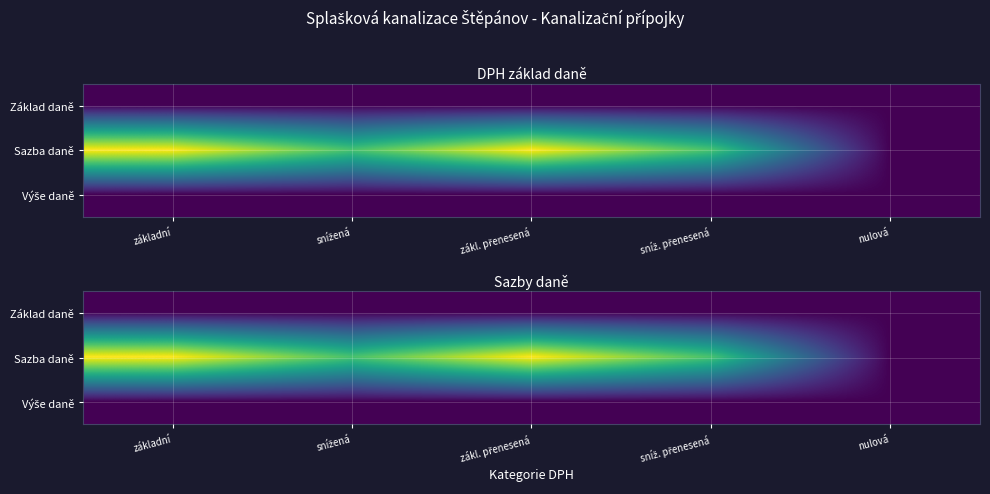

Is the value of Výše daně at sníž. přenesená greater than the value of Základ daně at sníž. přenesená?

No